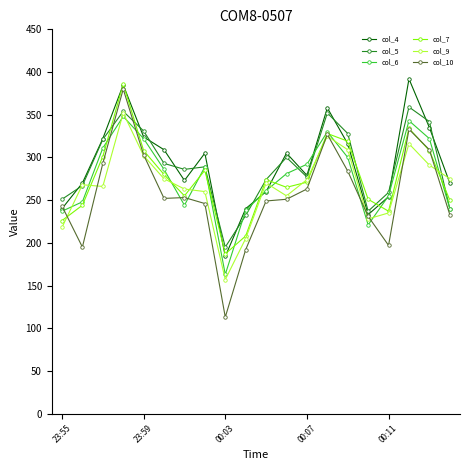

What is the value of the col_7 point at the 11th from the left?

274